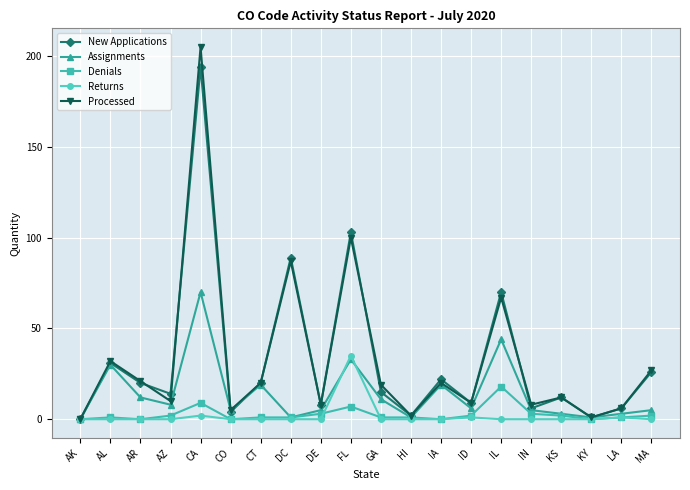

What is the total value across all series at DC?

178